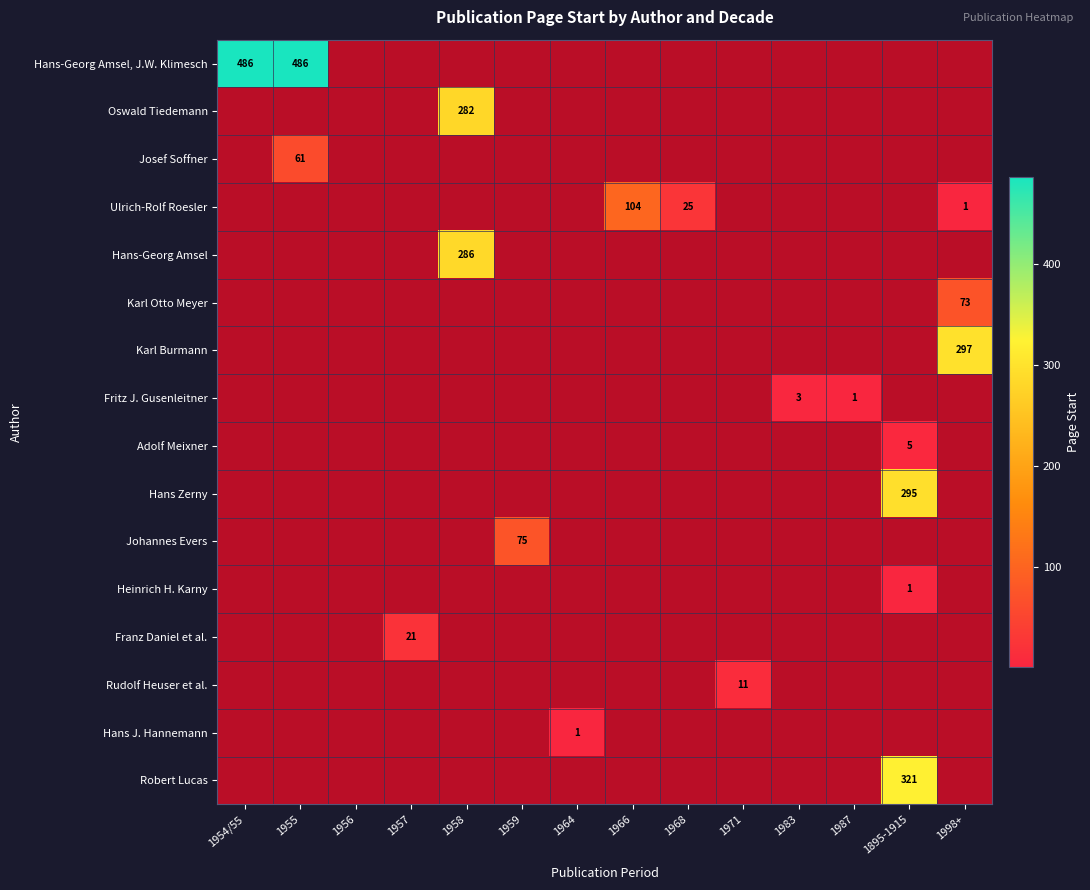

What is the minimum value shown in the chart?

1.0